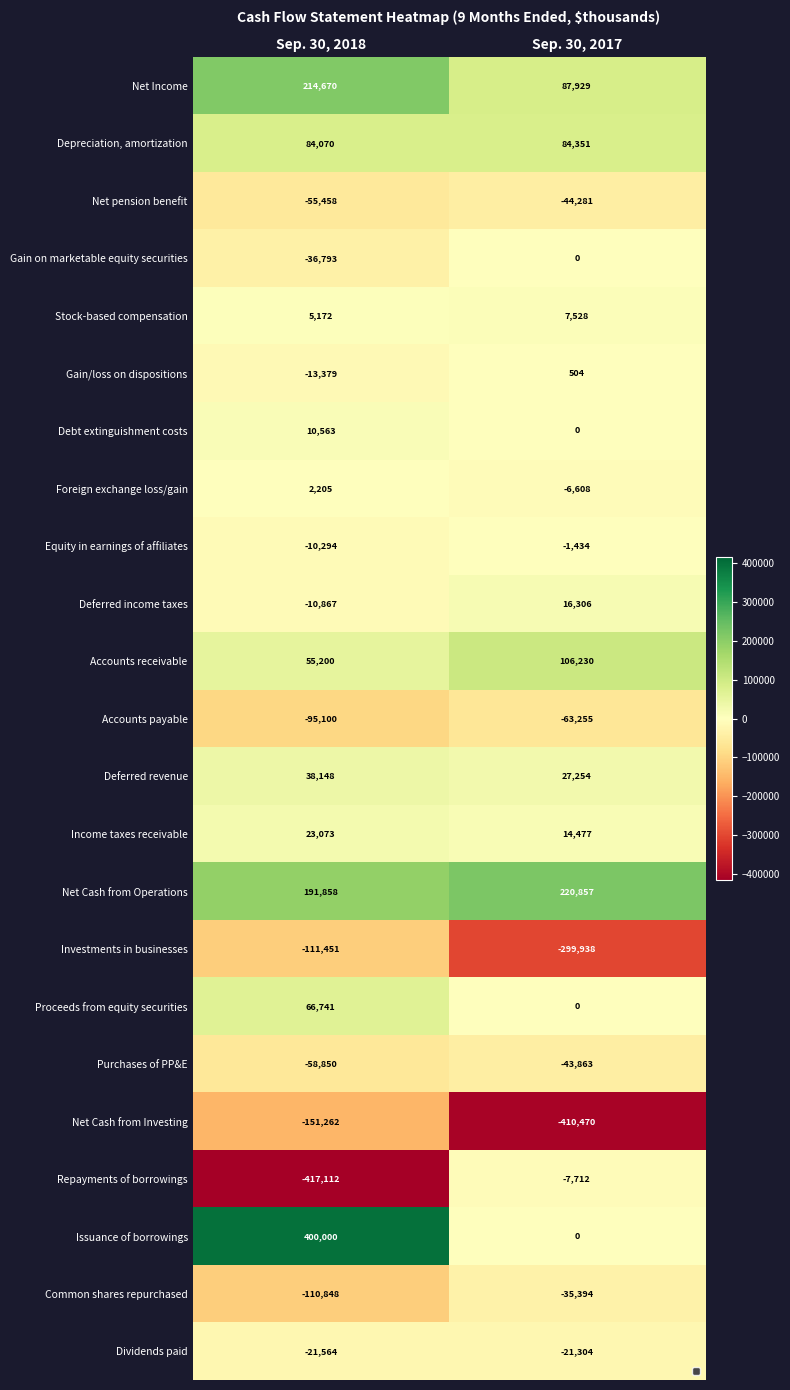

Which series changed the most between Sep. 30, 2018 and Sep. 30, 2017?

Repayments of borrowings